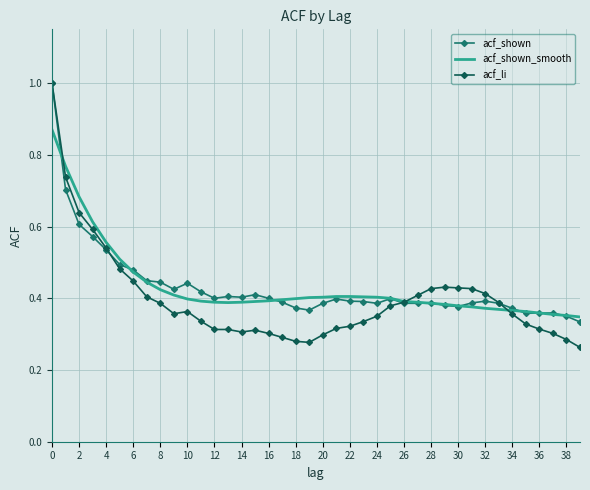

Which series has the largest range (max minus min)?

acf_li